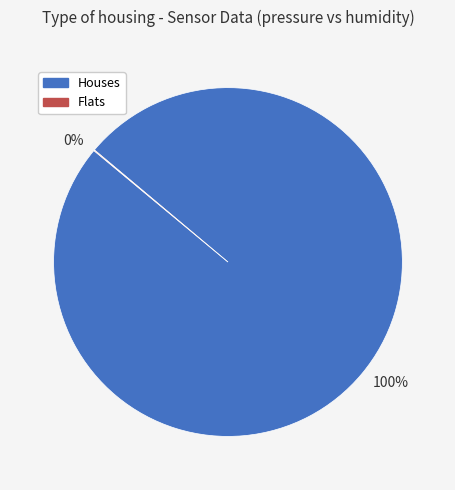

To the nearest percent, what percentage of the pie is Houses?

100%